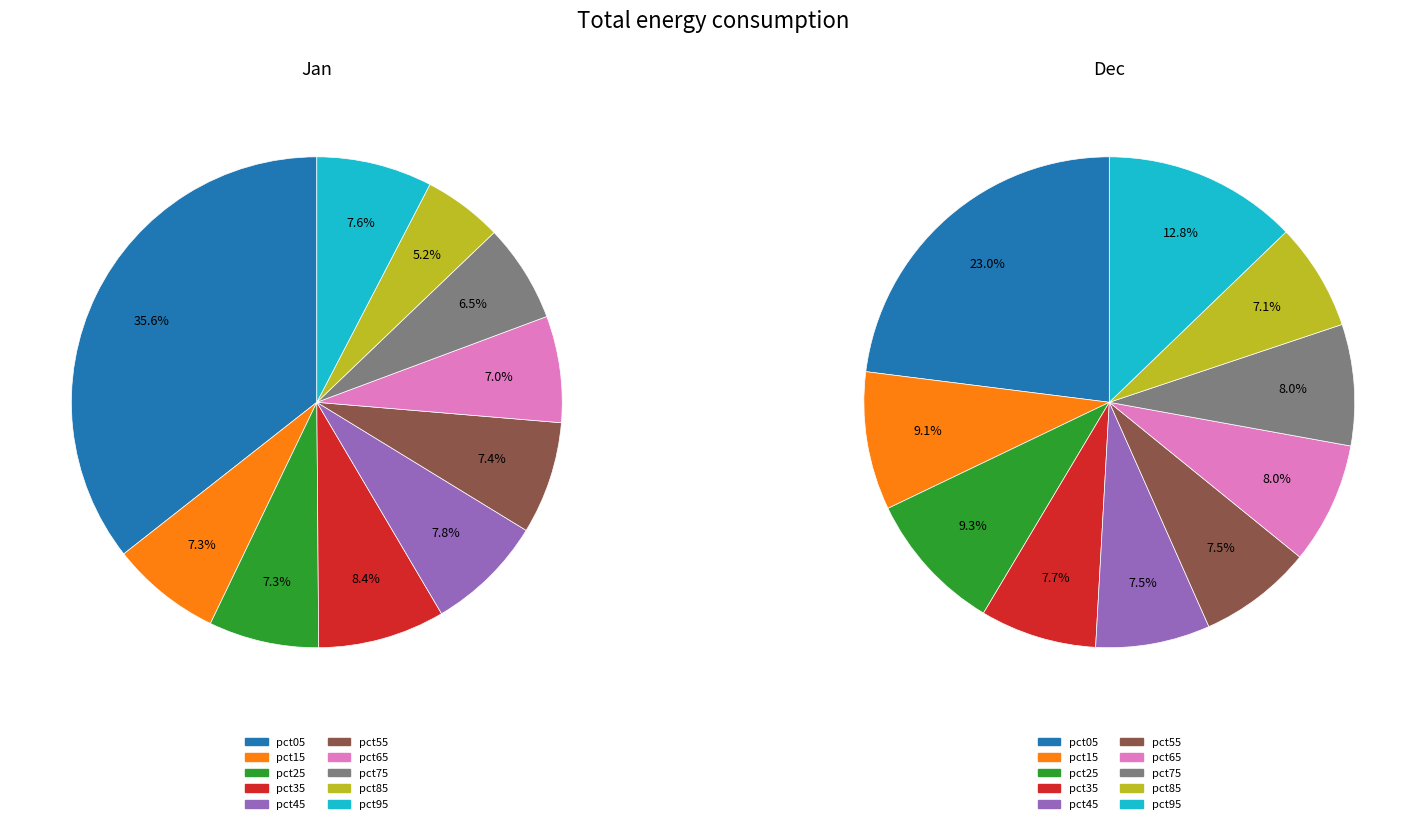

Do pct85 and pct55 together represent more than half of the pie?

No